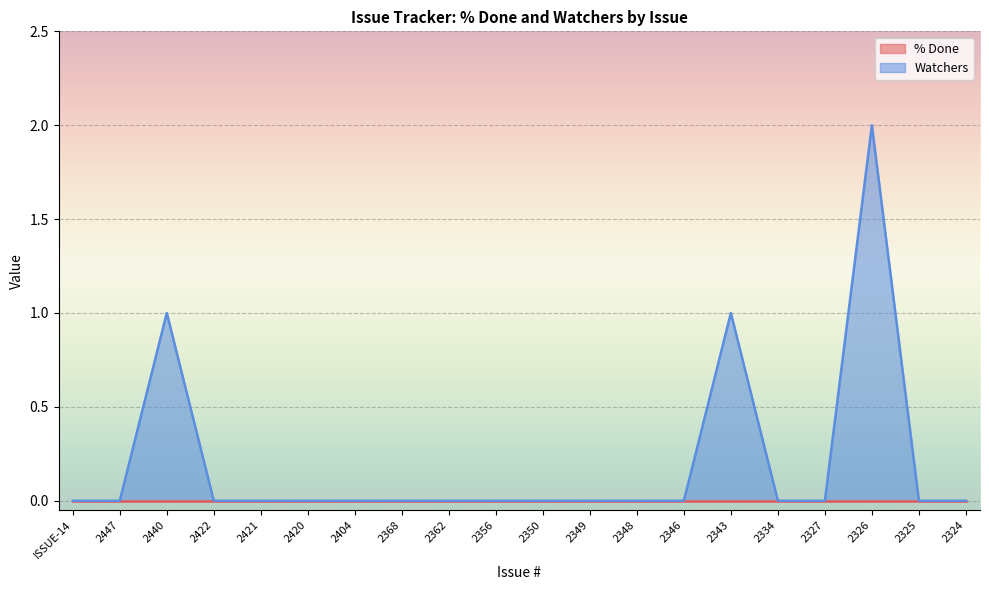

Count the values in the range 0 to 1.

19